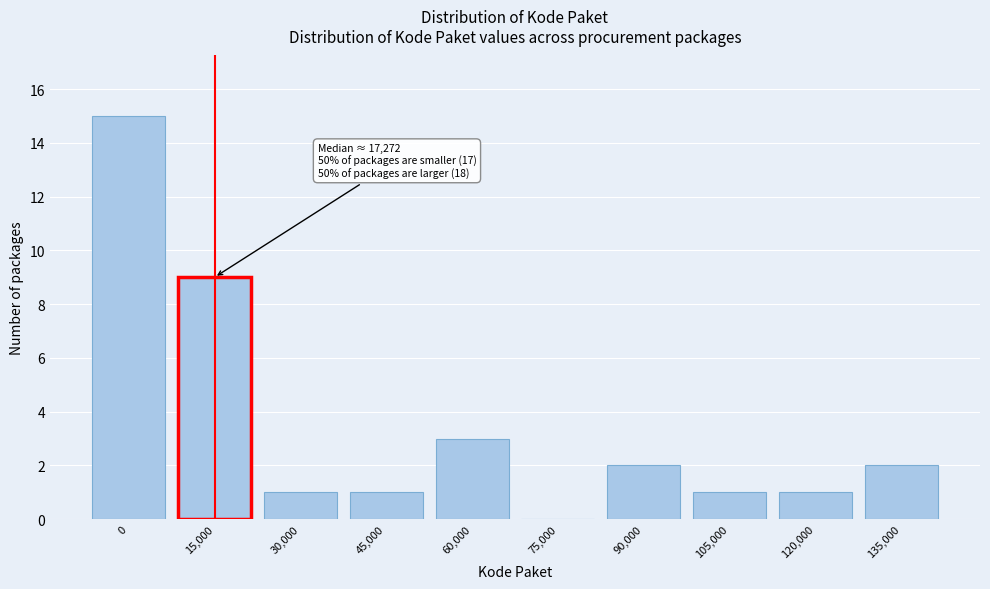

Reading left to right, list all the values displayed in this chart.

0=15	15,000=9	30,000=1	45,000=1	60,000=3	75,000=0	90,000=2	105,000=1	120,000=1	135,000=2